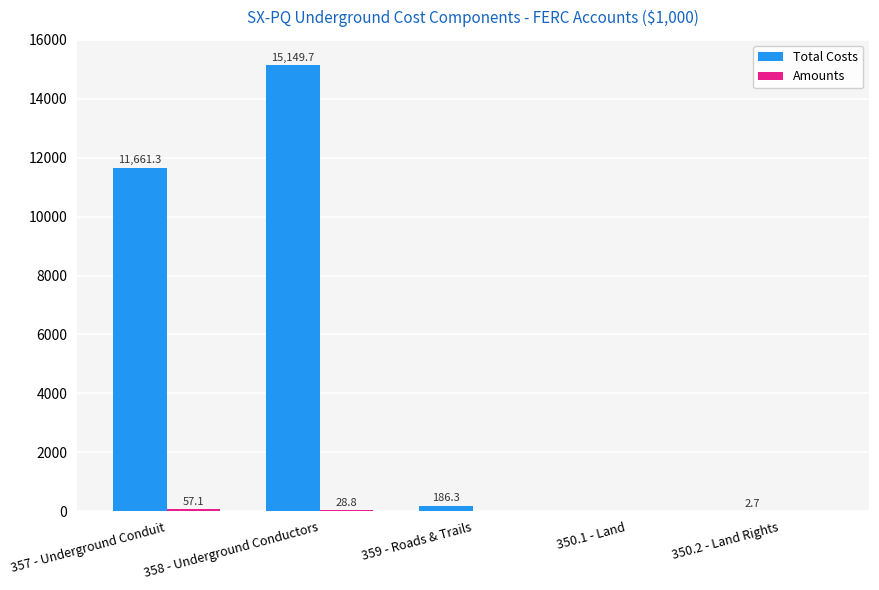

Count the number of categories in the chart.

5